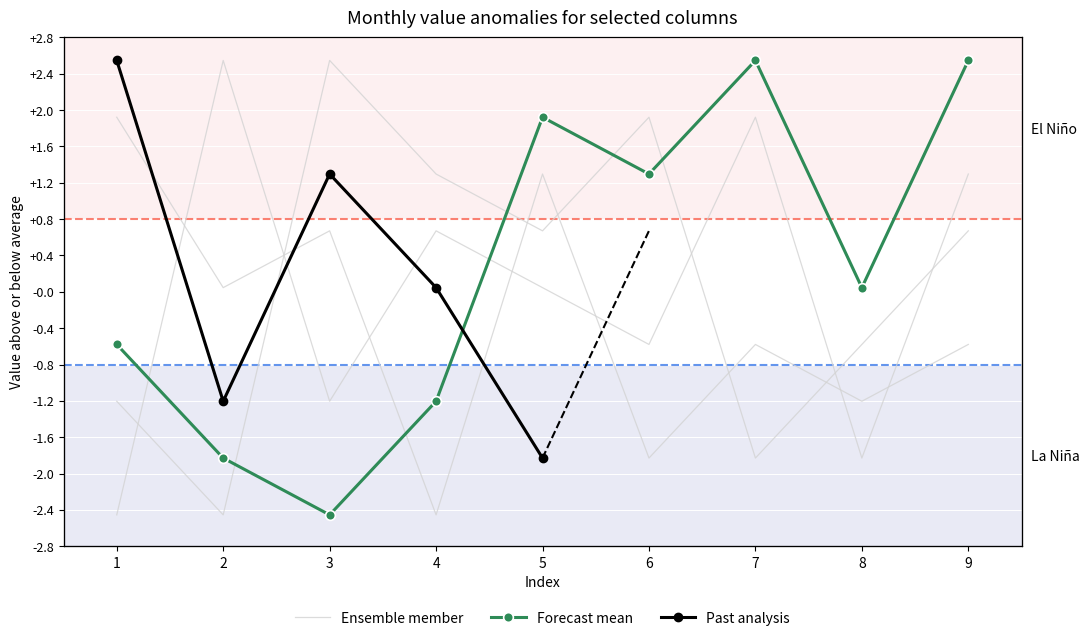

Is this an area chart (filled region under the line)?

No